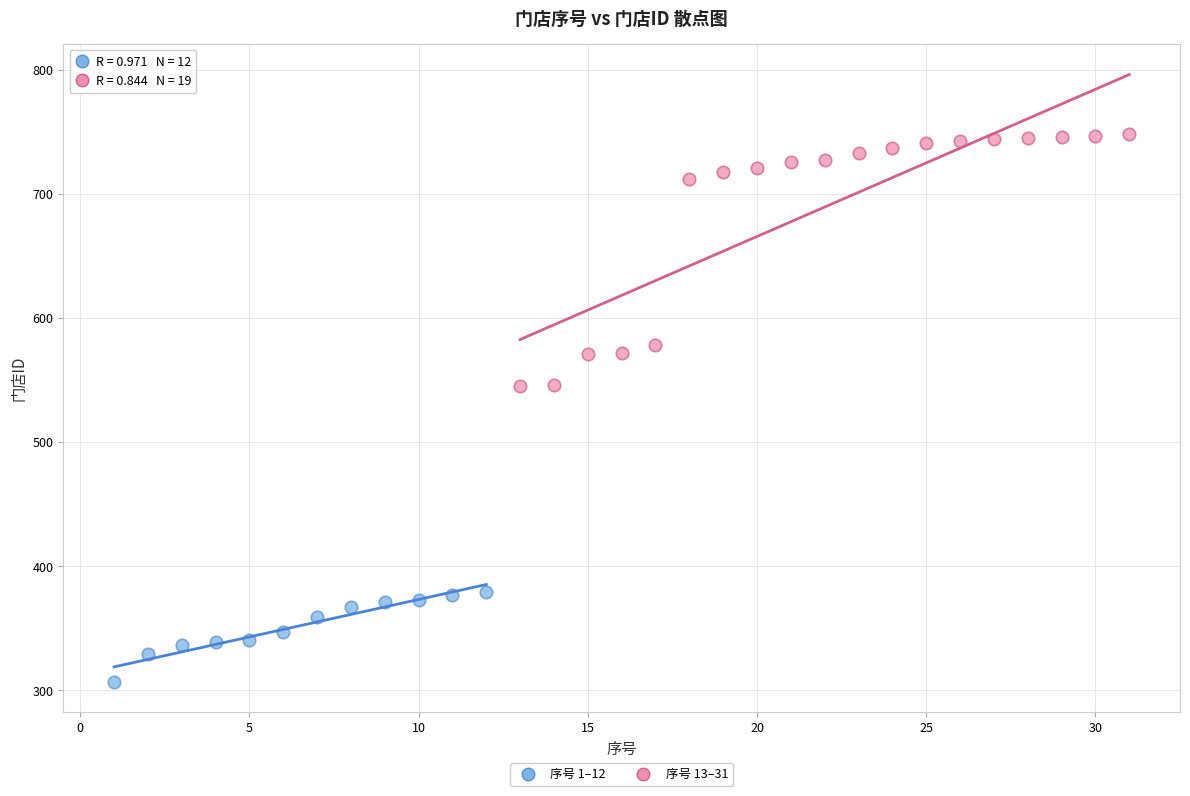

What are all the series names shown in the legend?

序号 1–12, 序号 13–31